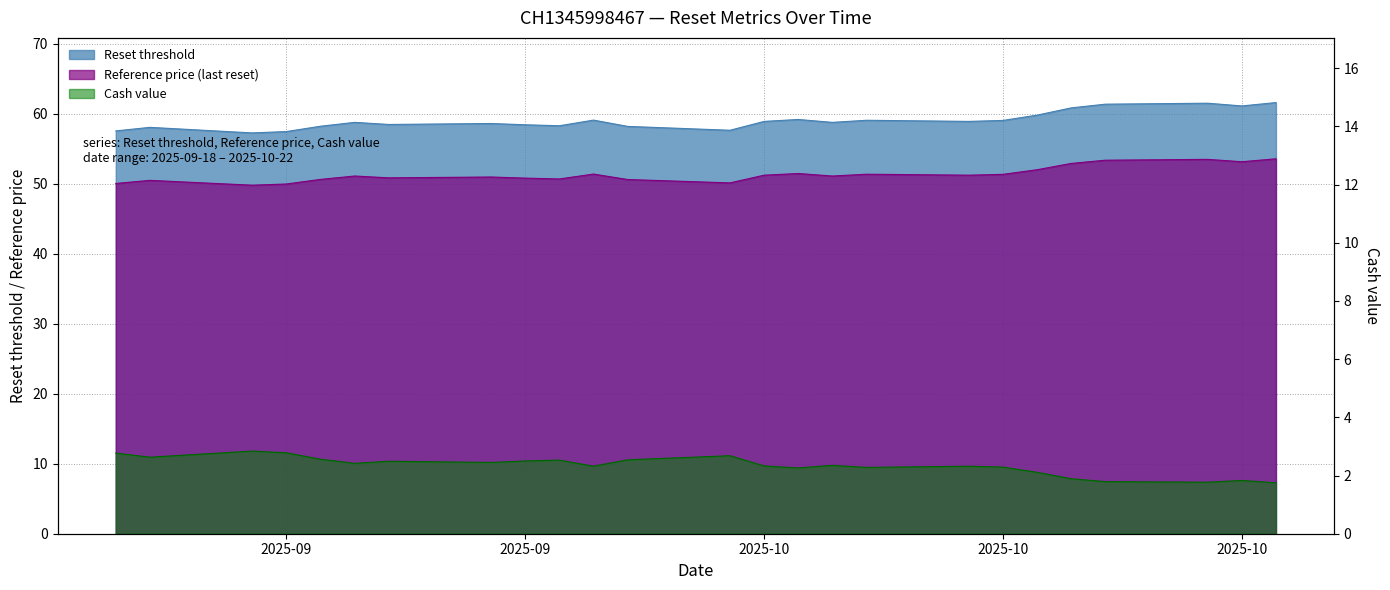

What are all the series names shown in the legend?

Reset threshold, Reference price (last reset), Cash value